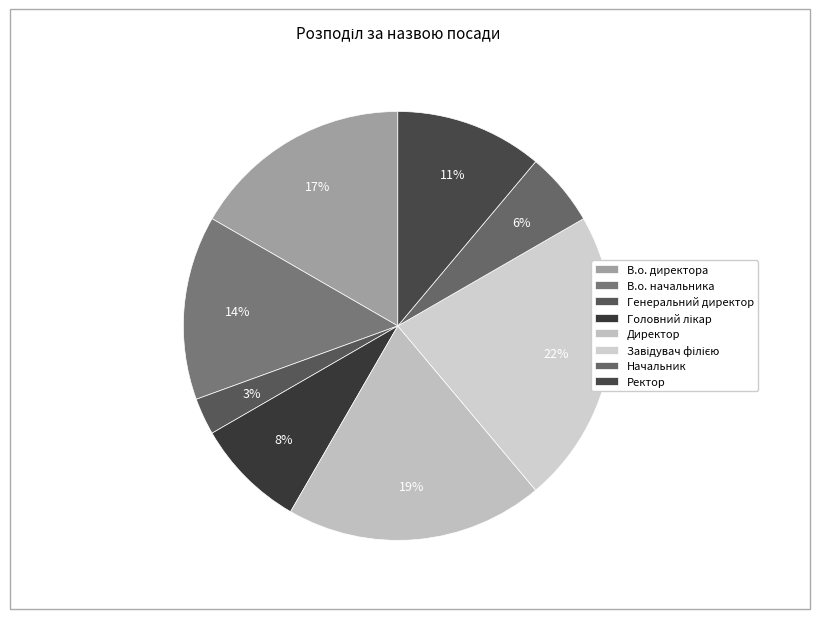

Which category has the smallest portion of the pie?

Генеральний директор